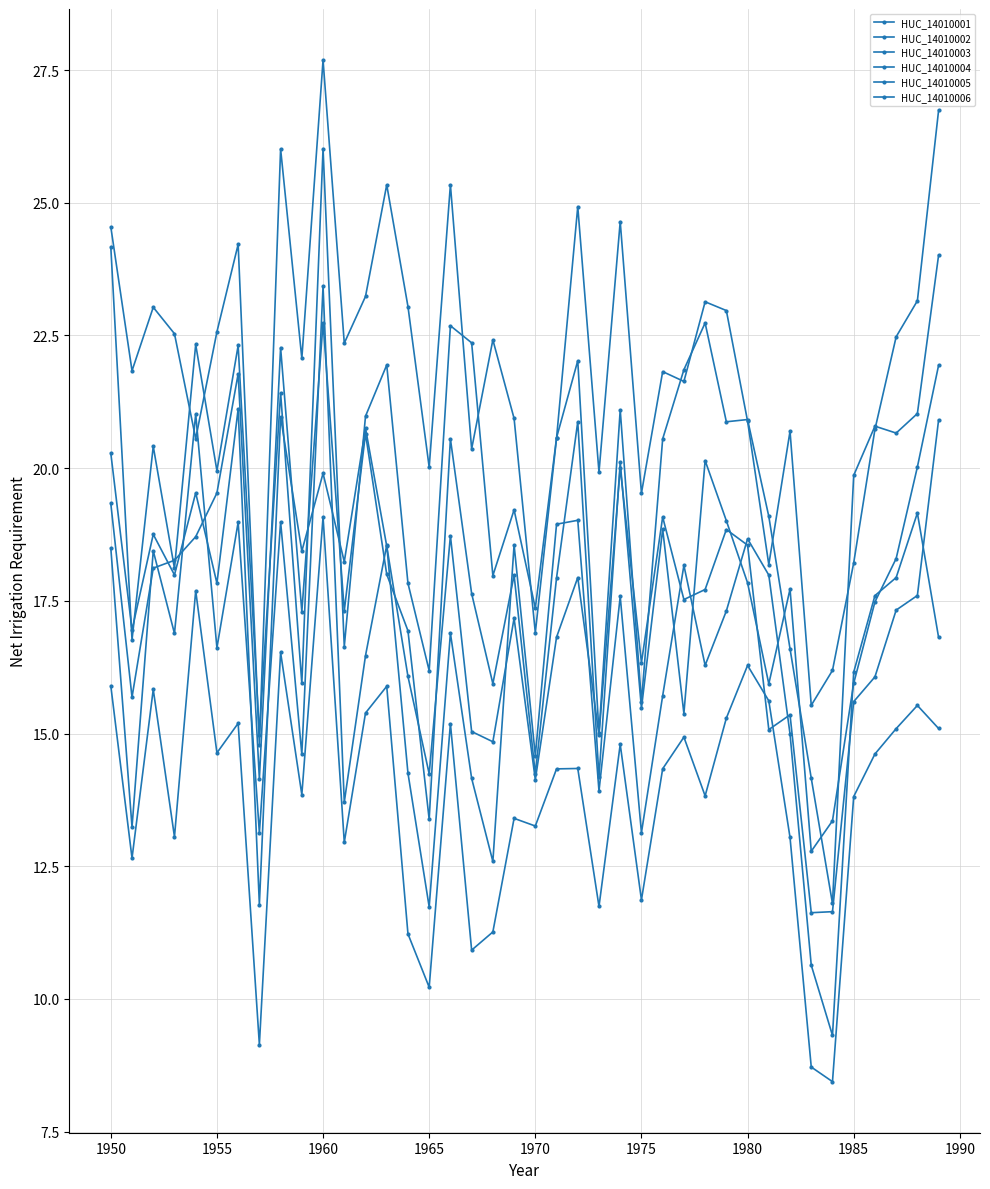

How many categories are shown in the chart?

40